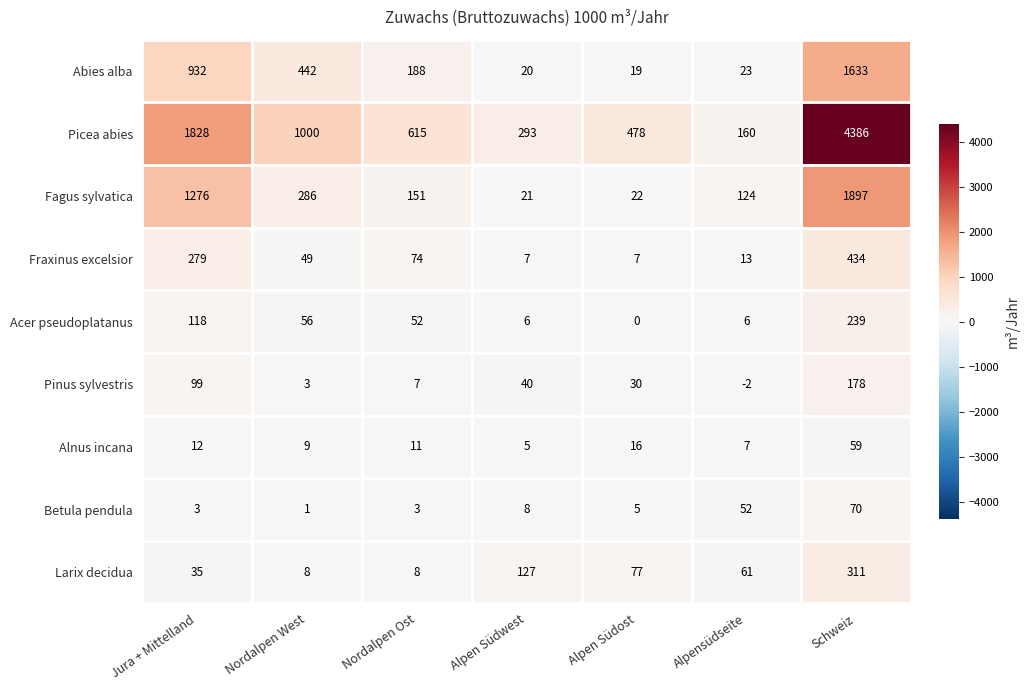

List the labels in order of Abies alba value, largest first.

Schweiz, Jura + Mittelland, Nordalpen West, Nordalpen Ost, Alpensüdseite, Alpen Südwest, Alpen Südost